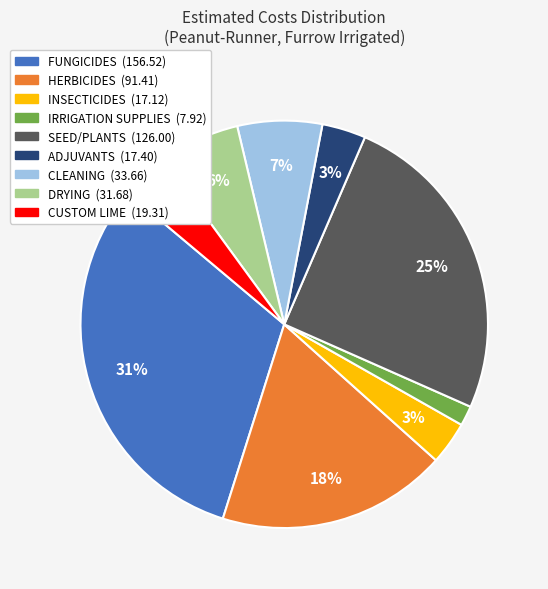

Which category has the biggest portion of the pie?

FUNGICIDES